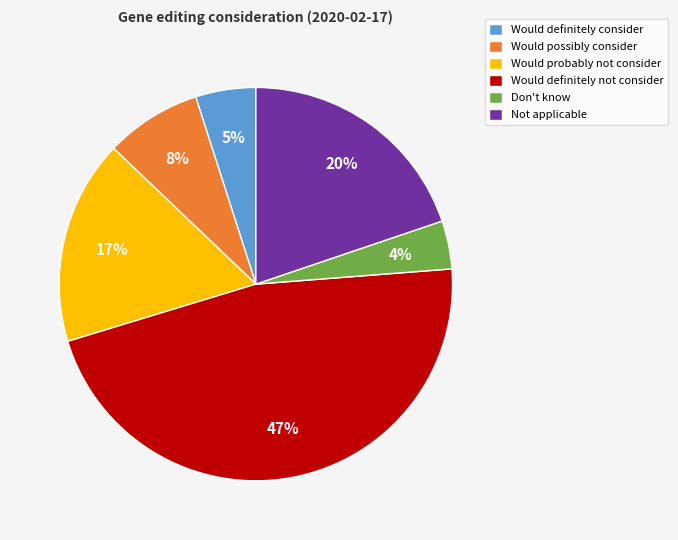

How many slices are in this pie chart?

6